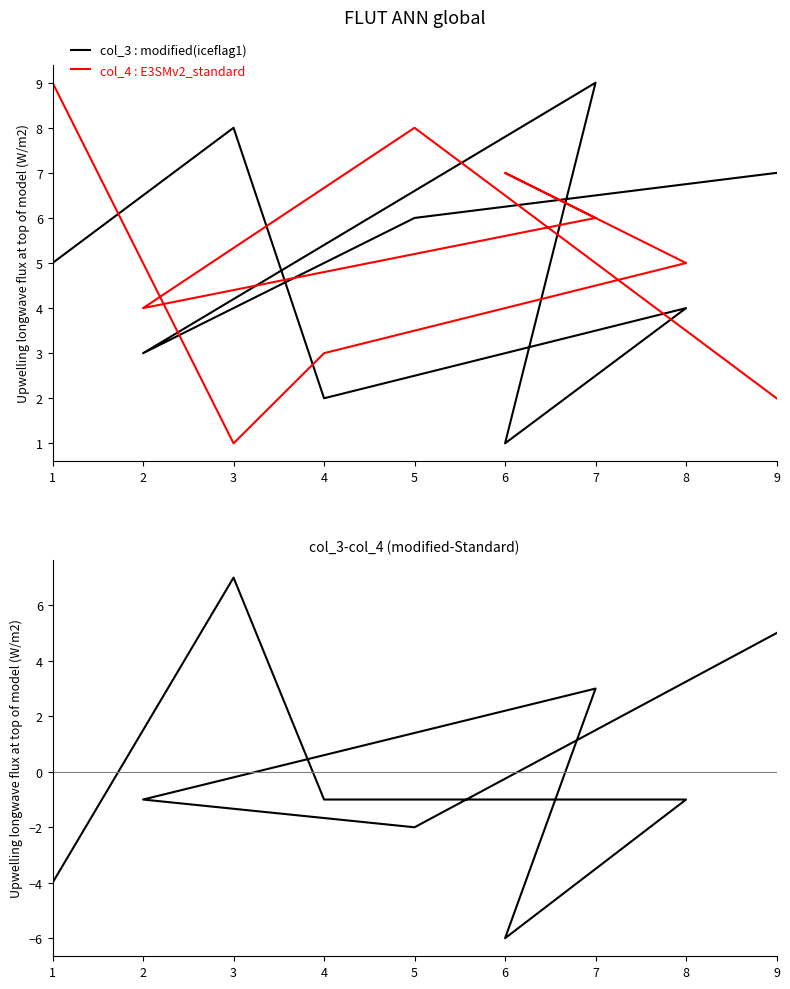

Rank the series by their maximum value, from lowest to highest.

col_3 - col_4, col_3 : modified(iceflag1), col_4 : E3SMv2_standard